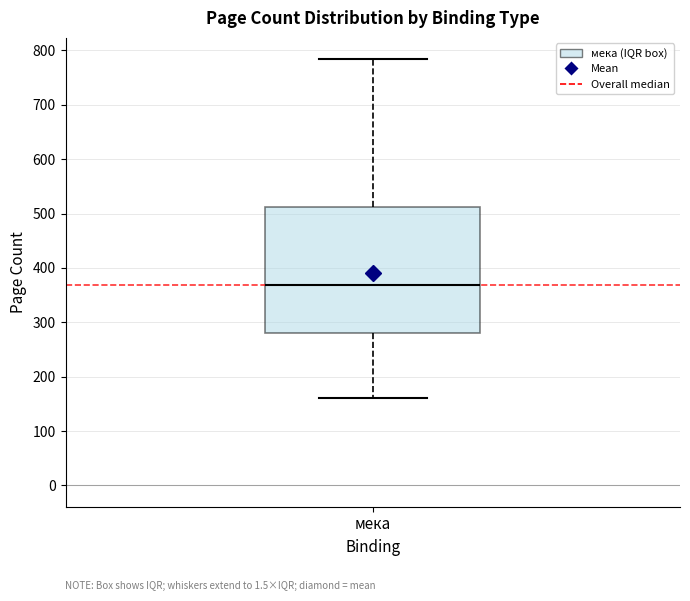

Transcribe this box plot: give where the median line is, the range the box spans, and where the two whiskers end, as read against the y-axis. The values are not printed on the chart, so give them approximately, as read against the axis.

median 370, box 280 to 510, whiskers 160 to 780